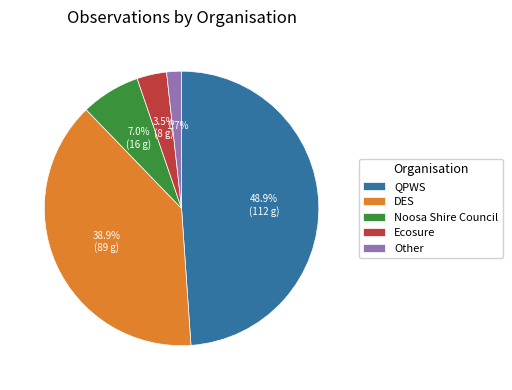

What percentage do Other and Ecosure together represent?

5.2%